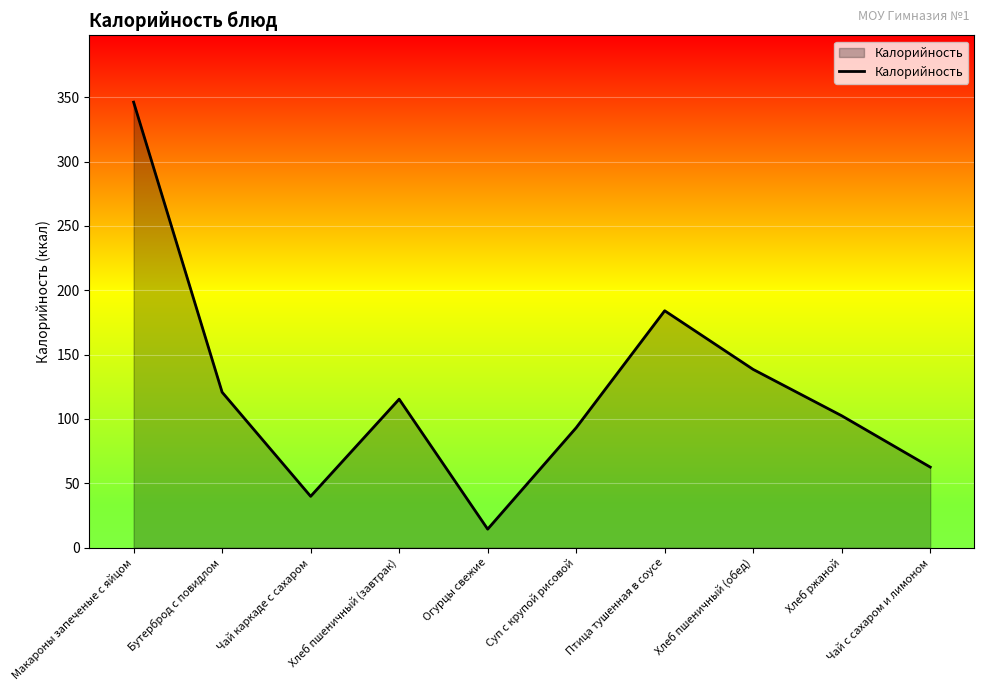

Which has a higher value, Хлеб пшеничный (завтрак) or Хлеб ржаной?

Хлеб пшеничный (завтрак)